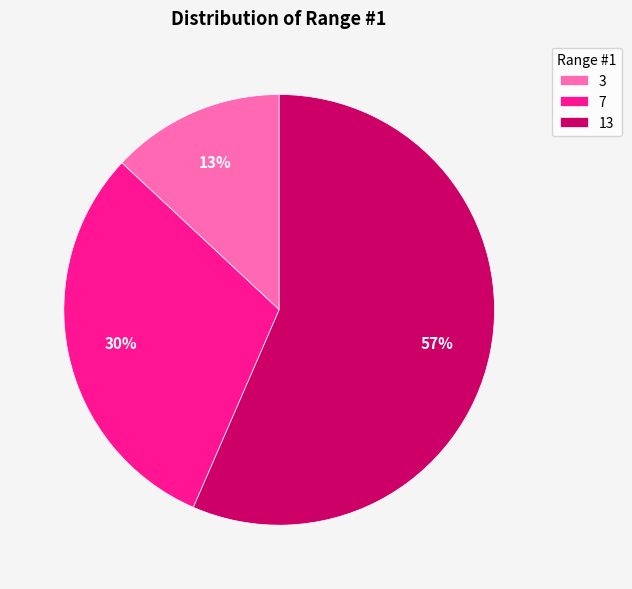

Combined, do 13 and 3 account for over 50%?

Yes